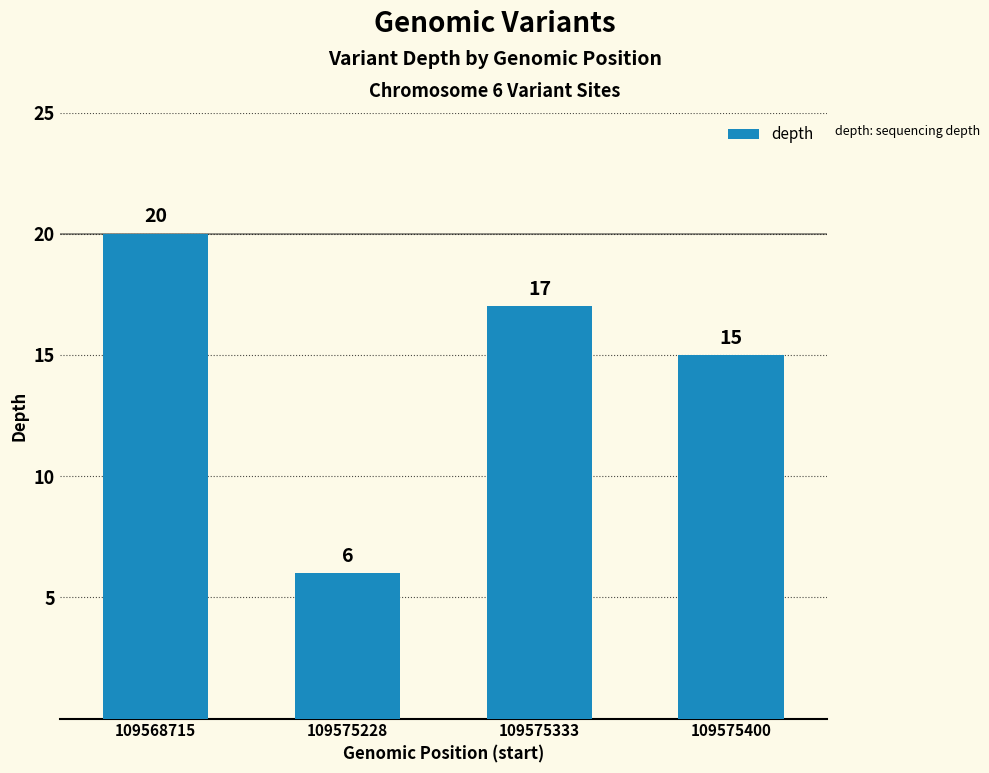

Which has a higher value, 109575400 or 109575228?

109575400